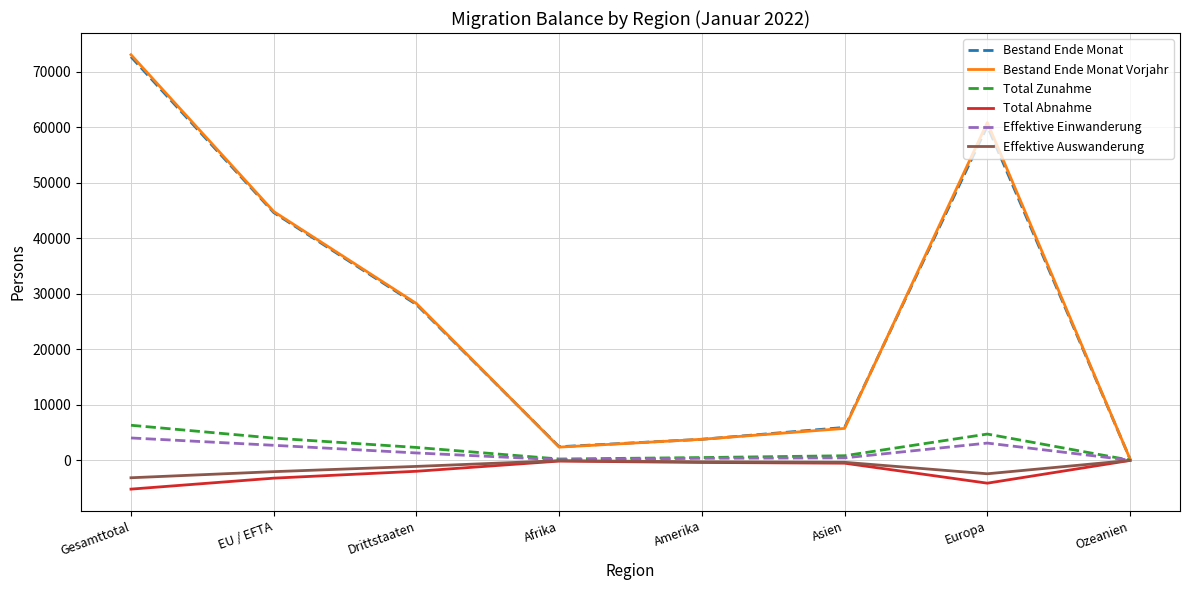

At which category does the chart reach its peak across all series?

Gesamttotal